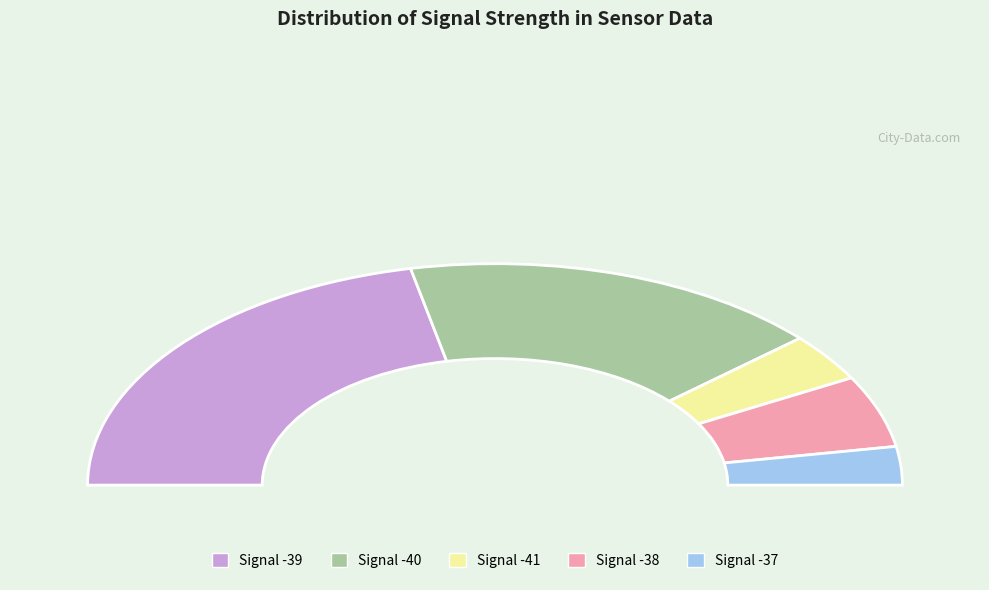

True or false: Signal -40 accounts for 21% of the total.

False